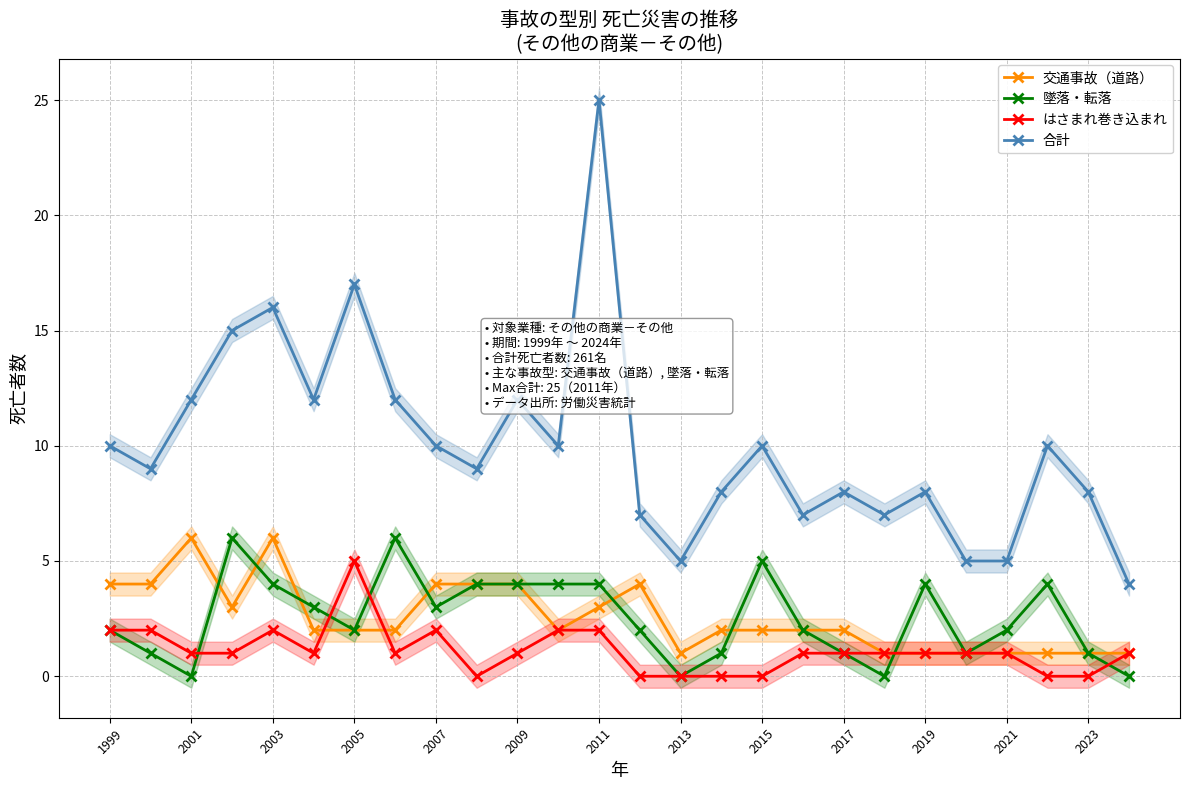

Is it true that 交通事故（道路） equals 2 at 2017?

True